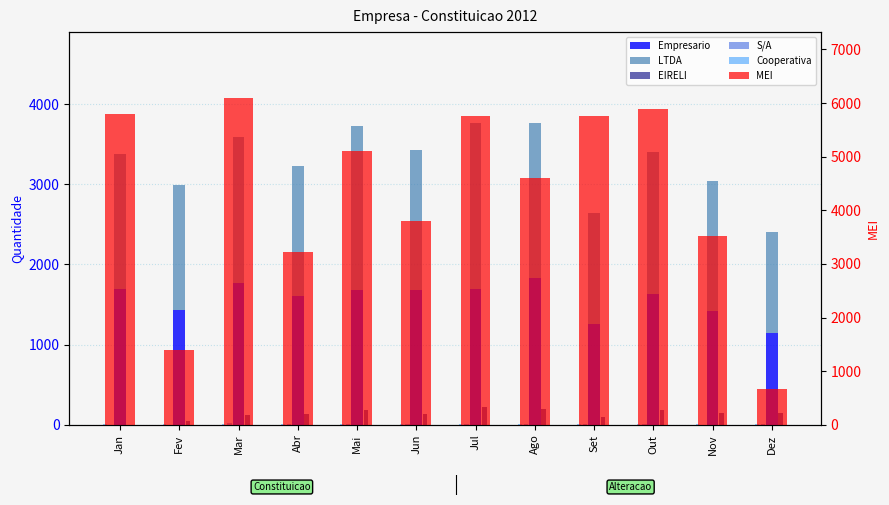

How many bars are there in each group?

6